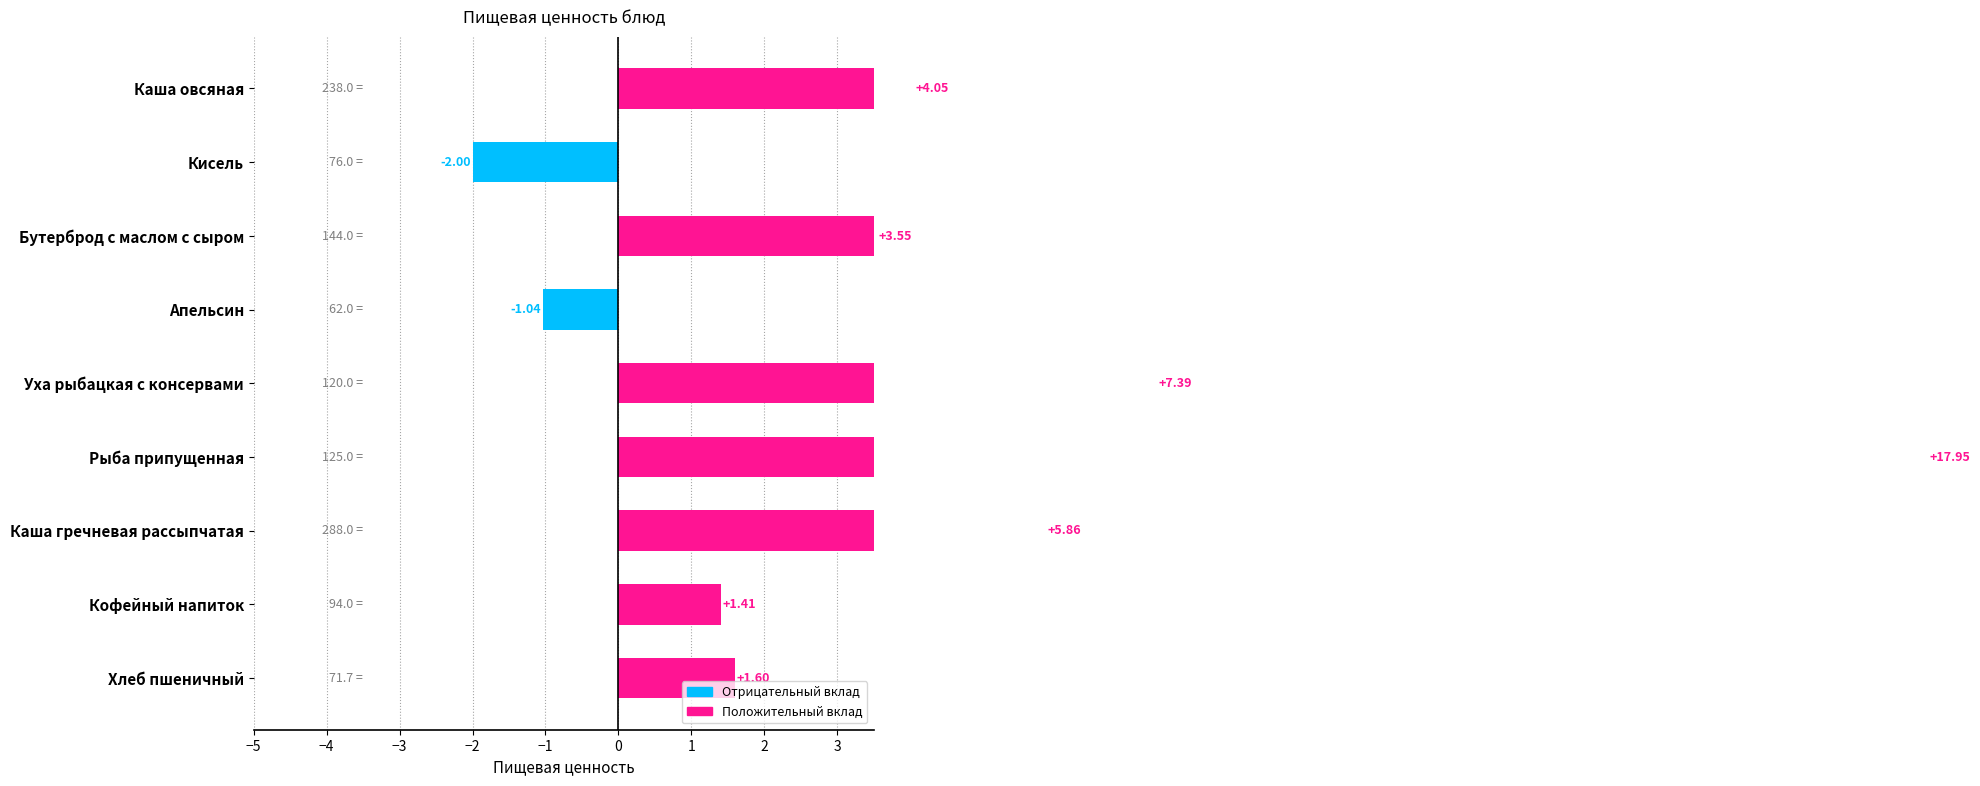

What is the value of the 3rd bar from the left?

3.5